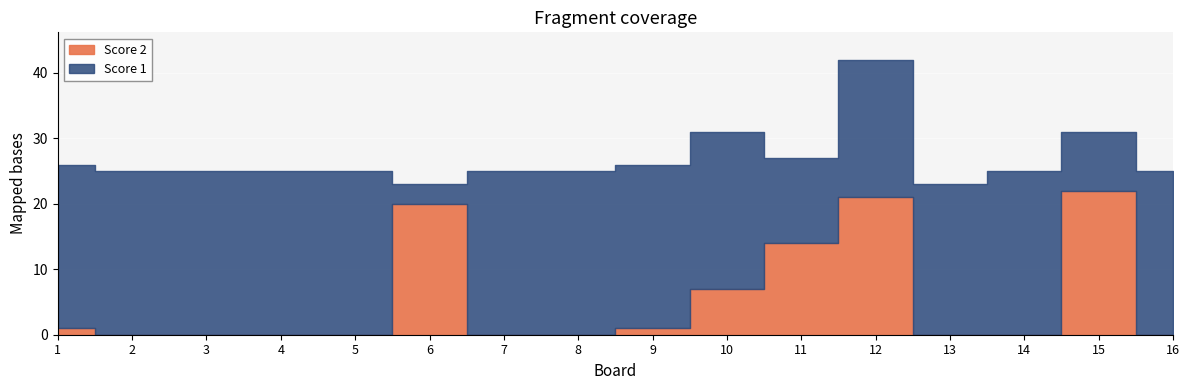

List the labels in order of Score 1 value, largest first.

1, 2, 3, 4, 5, 7, 8, 9, 14, 16, 10, 13, 12, 11, 15, 6